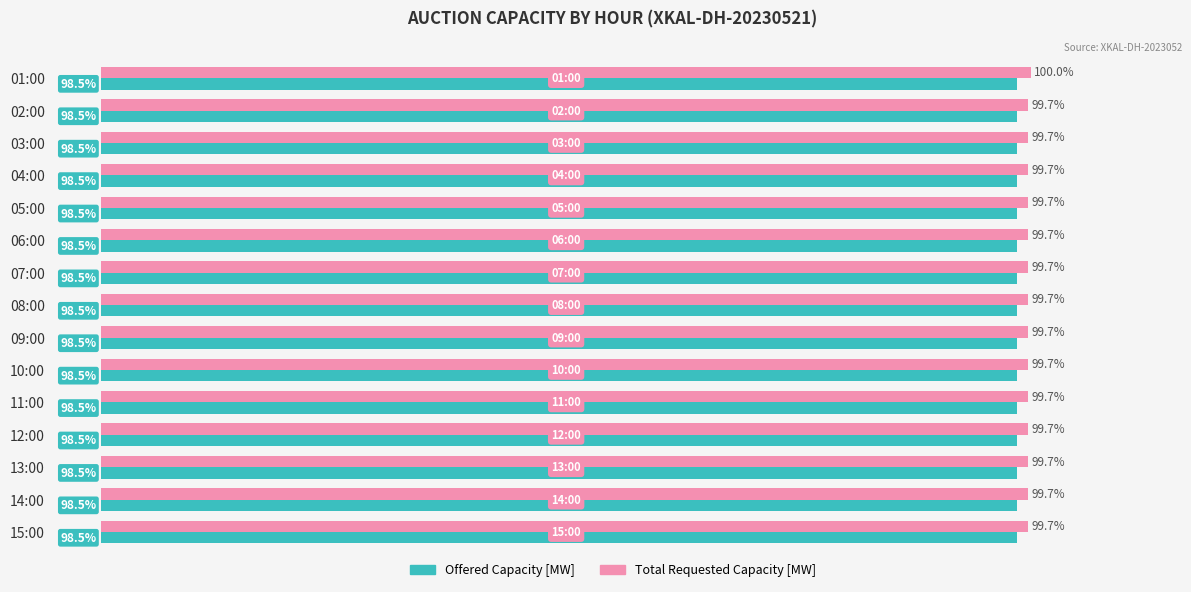

At which category is the sum across all series the highest?

01:00